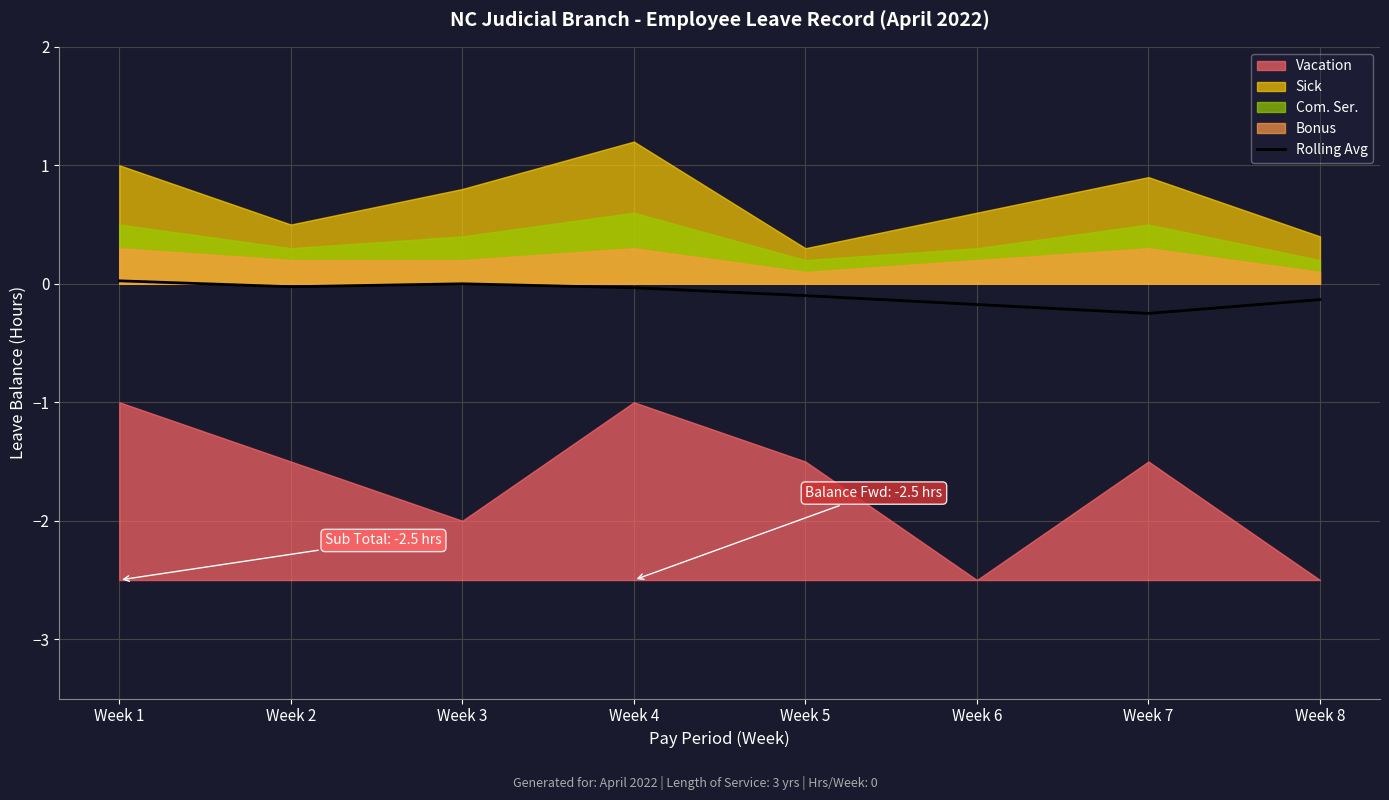

How many lines are shown in the chart?

1